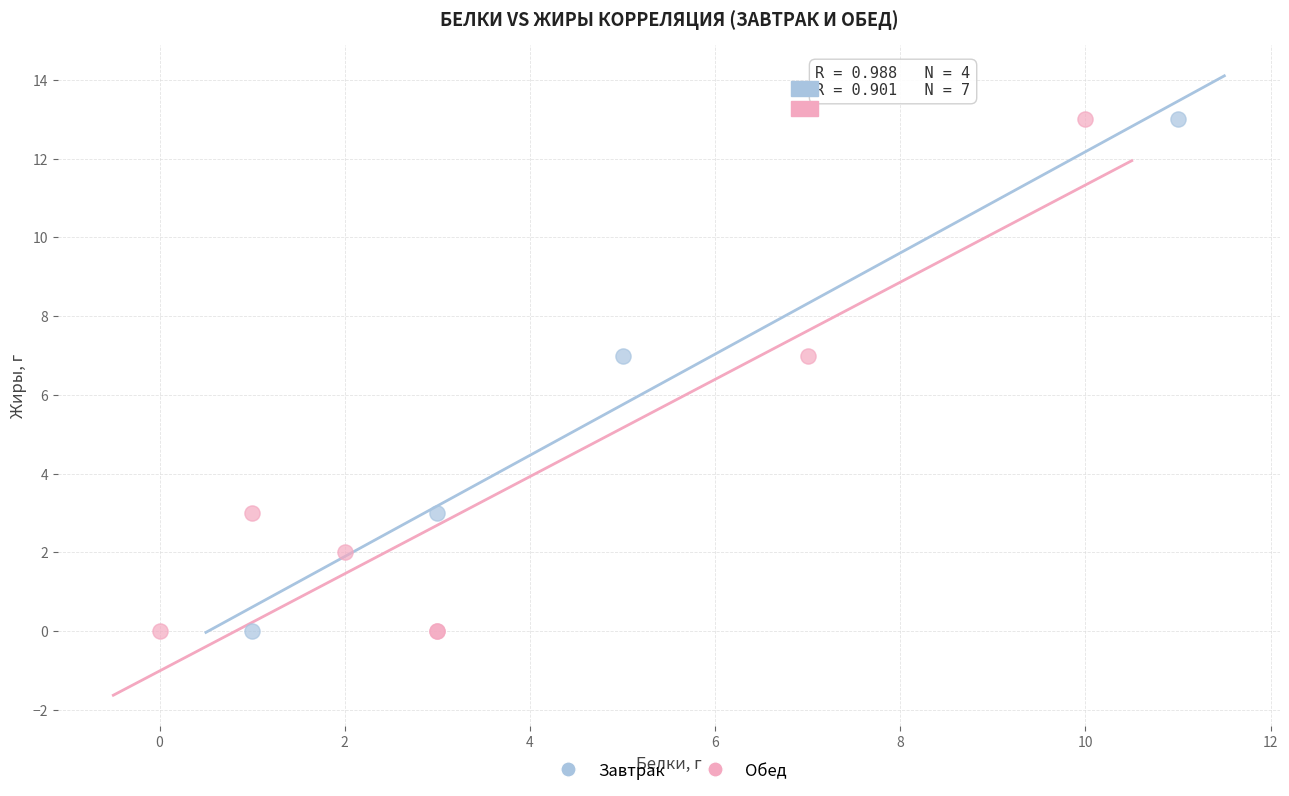

What are all the series names shown in the legend?

Завтрак, Обед